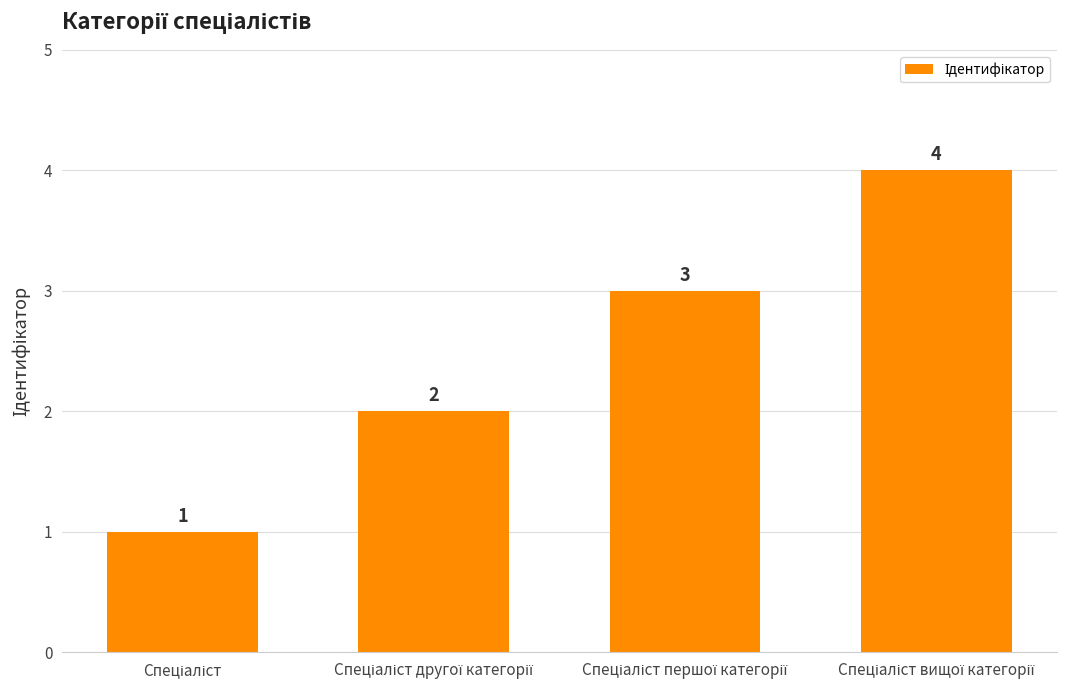

How many values are between 2 and 4?

3